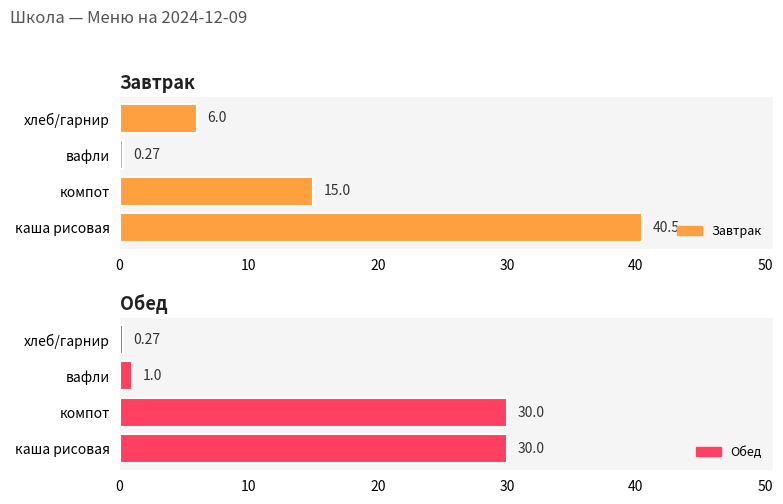

List the series in order of their overall mean, lowest first.

Обед, Завтрак